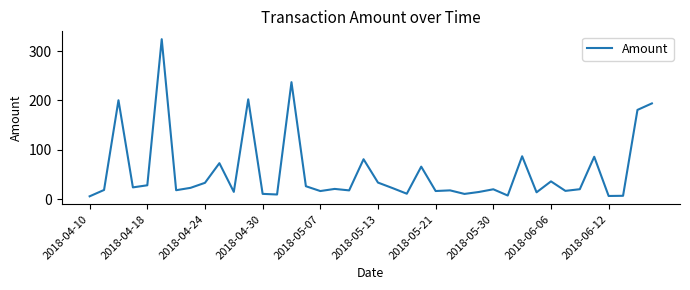

What is the difference between the maximum and minimum values?

318.1